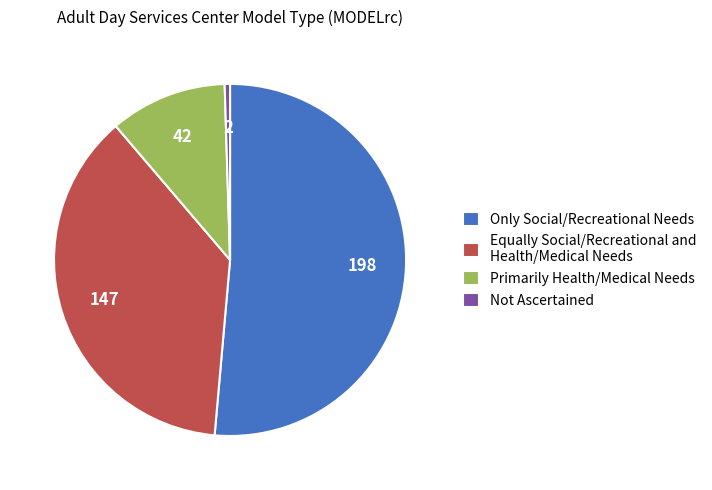

Rank the categories by value from highest to lowest.

Only Social/Recreational Needs, Equally Social/Recreational and Health/Medical Needs, Primarily Health/Medical Needs, Not Ascertained